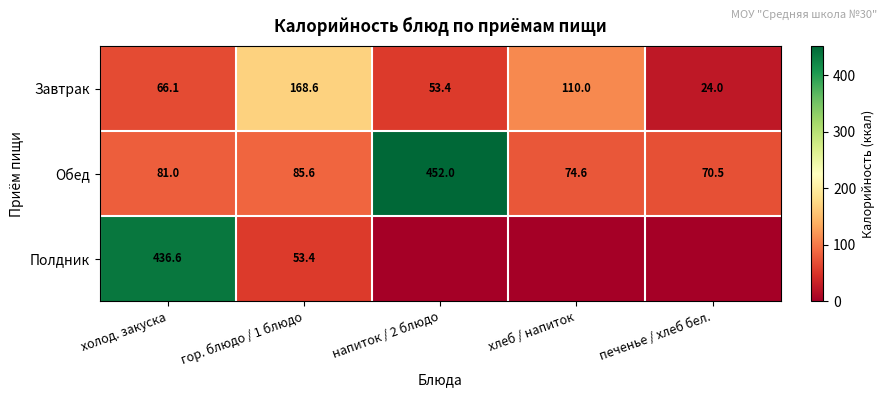

The value of Обед at гор. блюдо / 1 блюдо is 85.6. True or false?

True